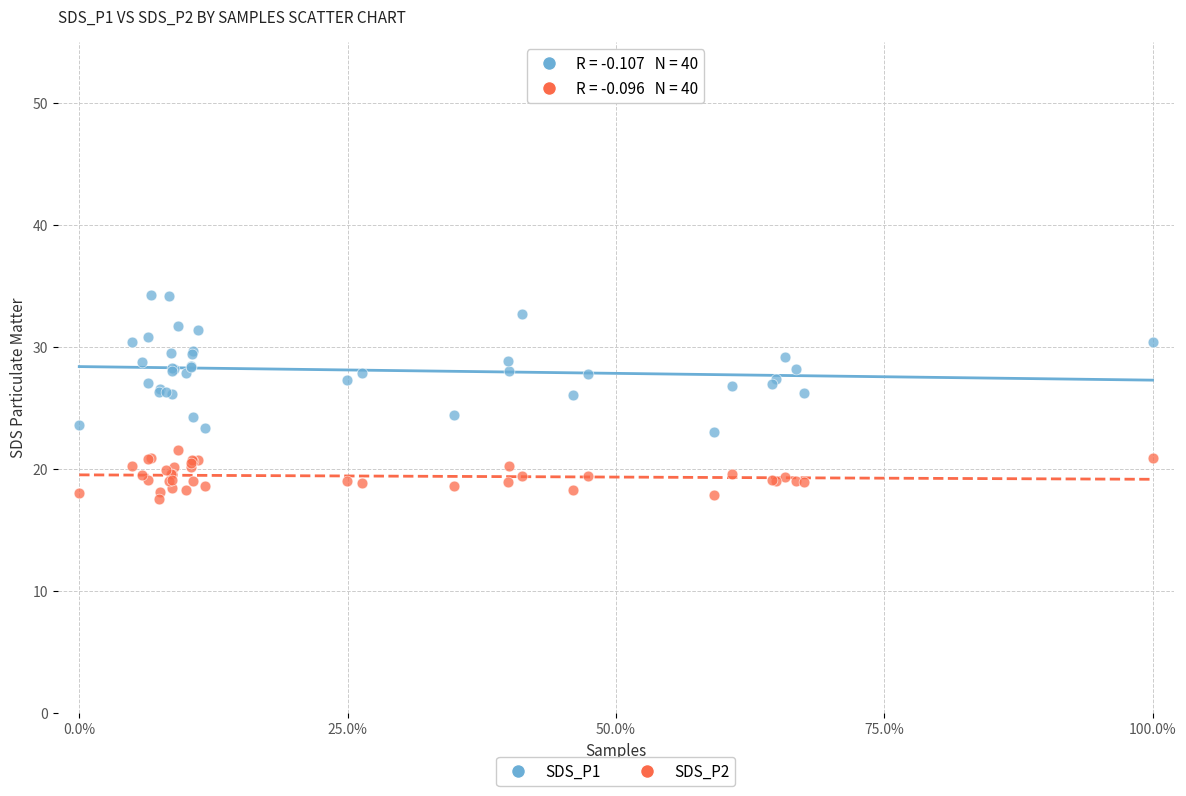

What is the X range (max minus min) for the scatter plot?

100.0